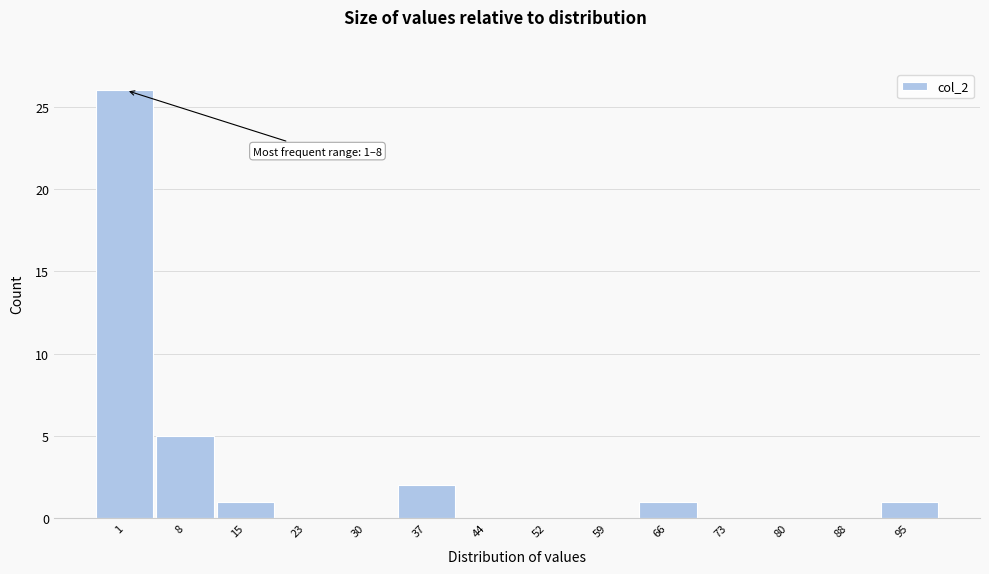

Reading right to left, what are all the values shown in this chart?

95=1	88=0	80=0	73=0	66=1	59=0	52=0	44=0	37=2	30=0	23=0	15=1	8=5	1=26